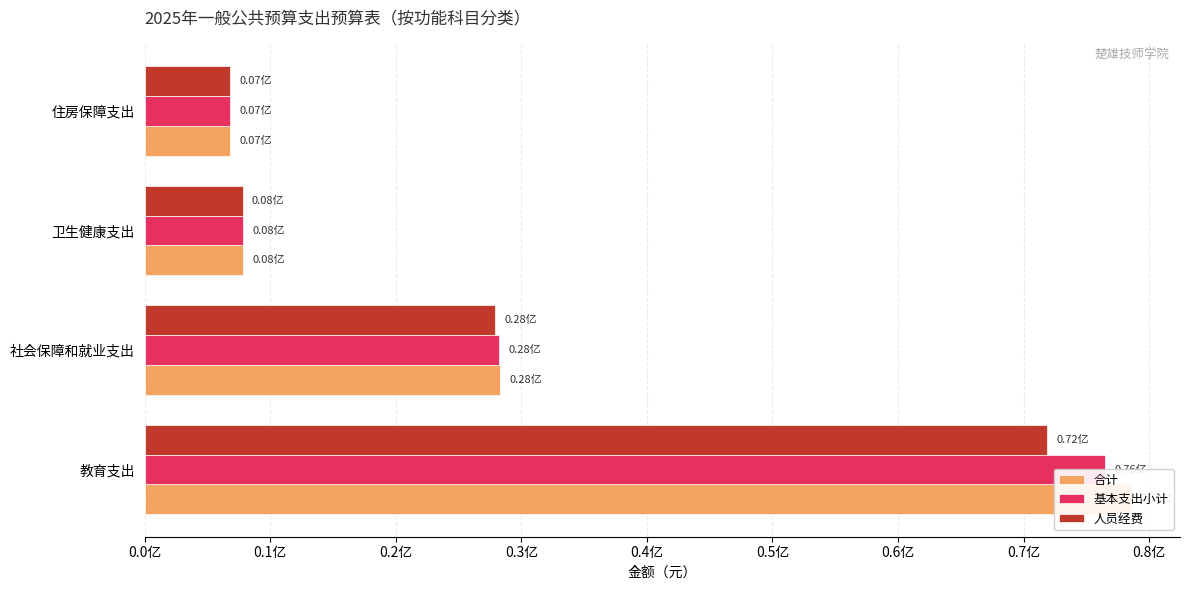

List the series in order of their peak value, highest first.

合计, 基本支出小计, 人员经费